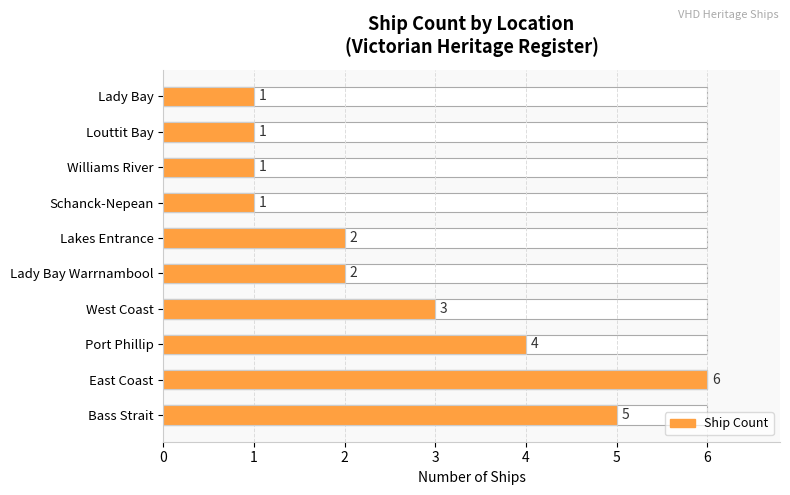

The value at Lakes Entrance is 2. True or false?

True